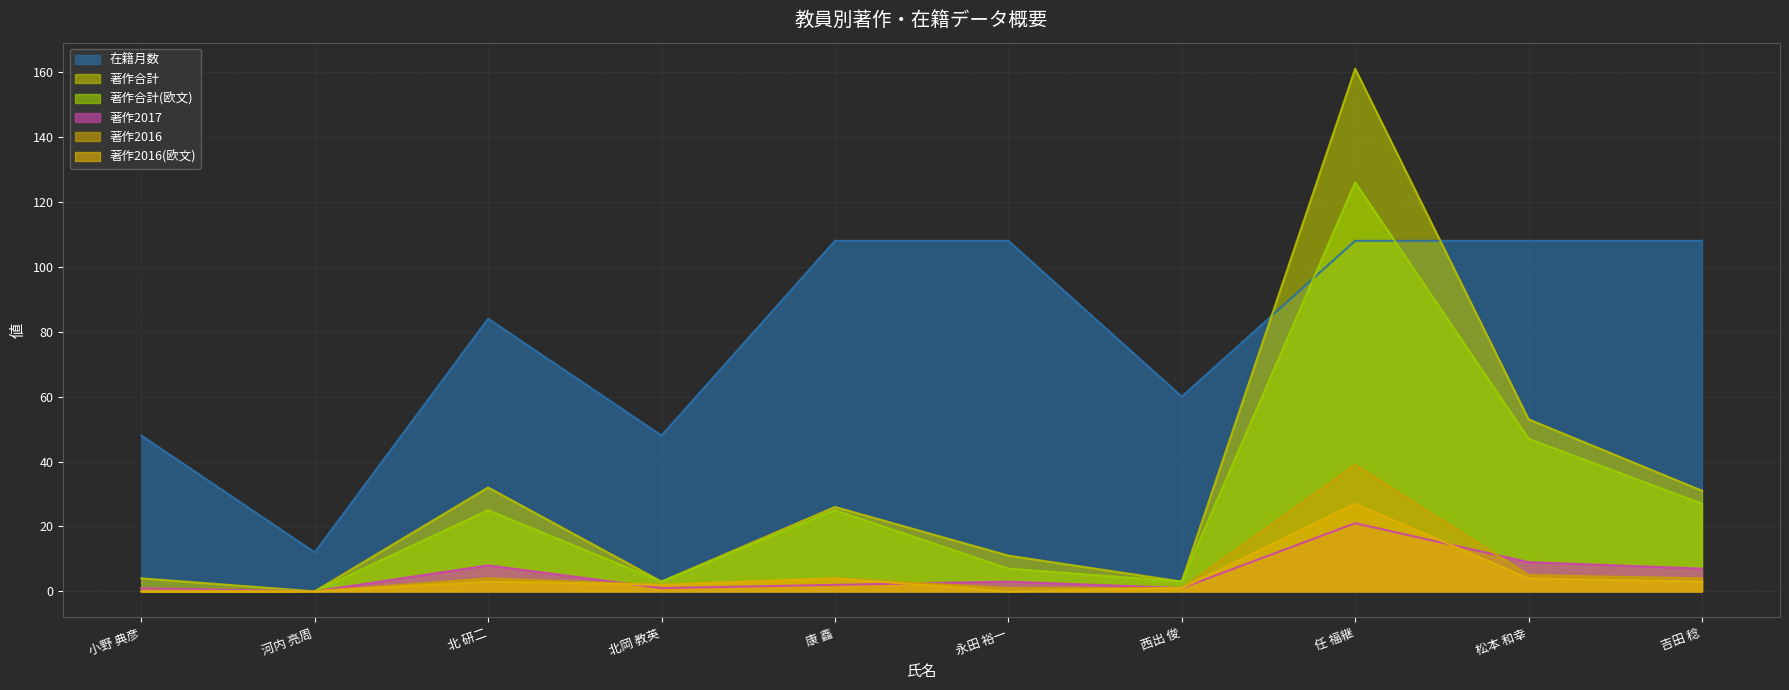

At which category does 著作2016 reach its first local peak?

北 研二